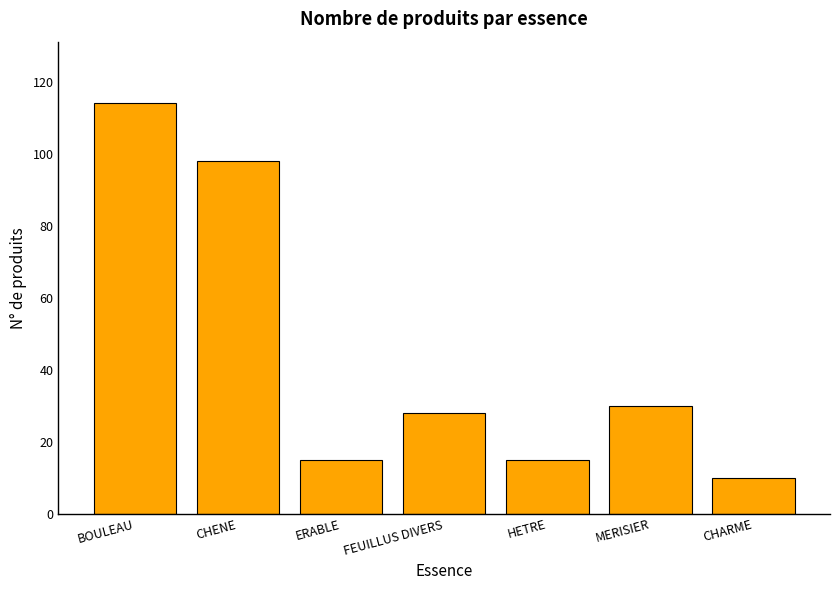

What is the sum of the values at ERABLE and HETRE?

30